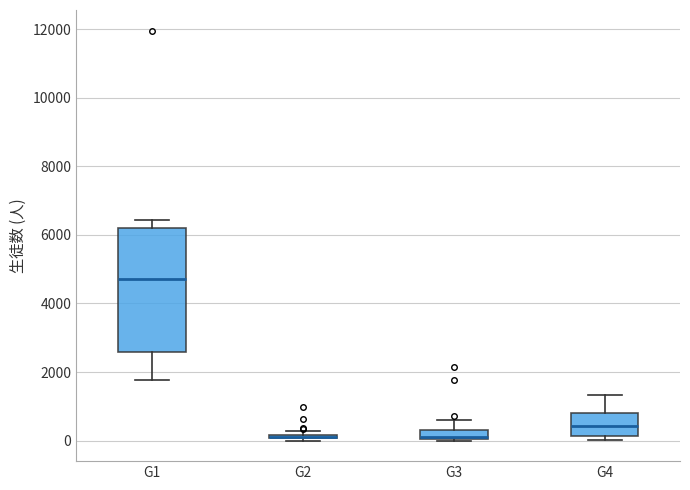

Where does the median line of the box for G1 sit on the y-axis? The values are not printed on the chart, so give them approximately, as read against the axis.

4800